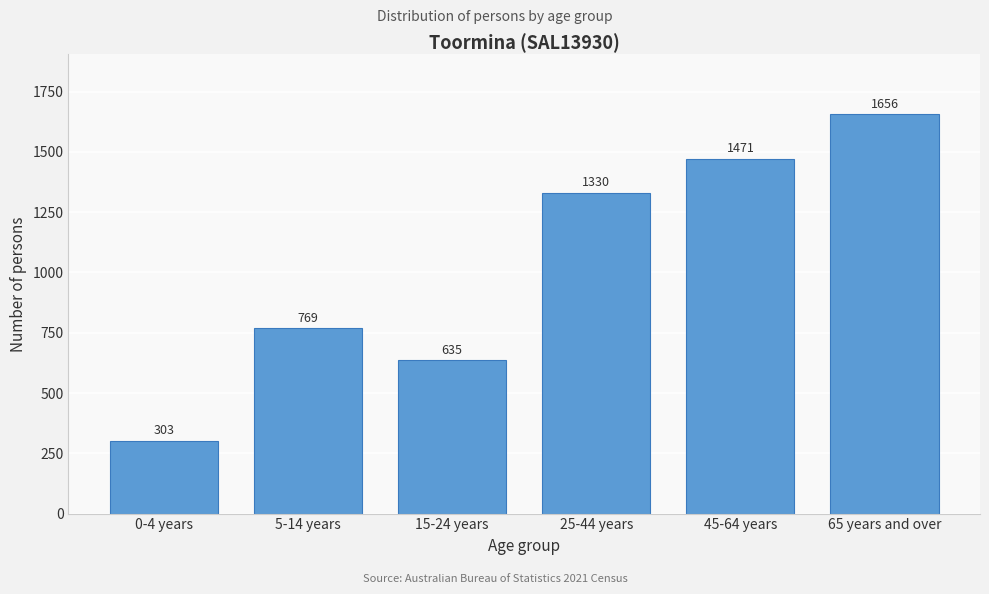

Reading right to left, what are all the values shown in this chart?

65 years and over=1656	45-64 years=1471	25-44 years=1330	15-24 years=635	5-14 years=769	0-4 years=303